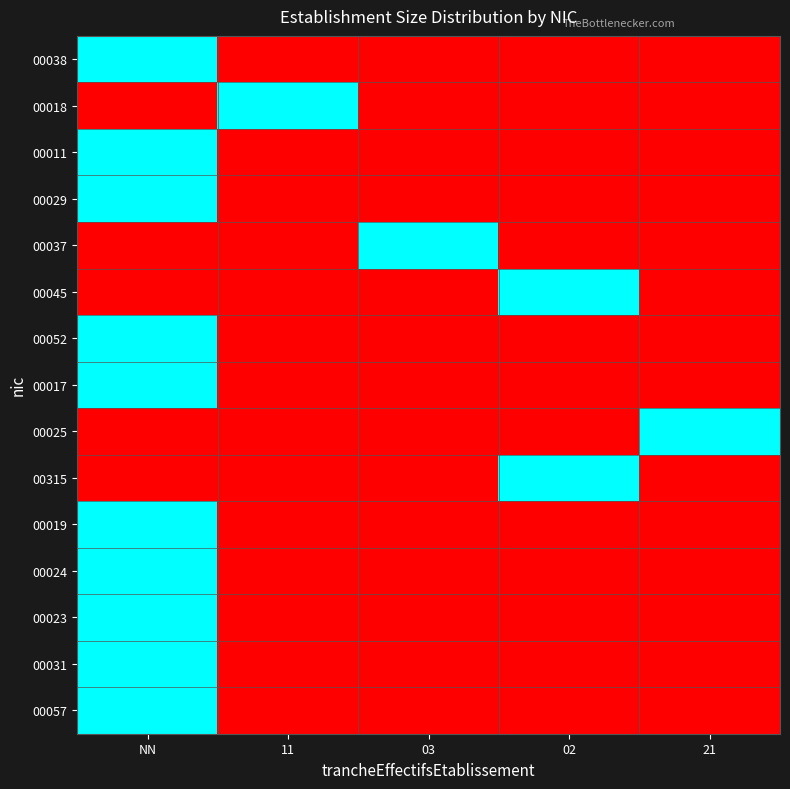

At which category is the sum across all series the highest?

NN